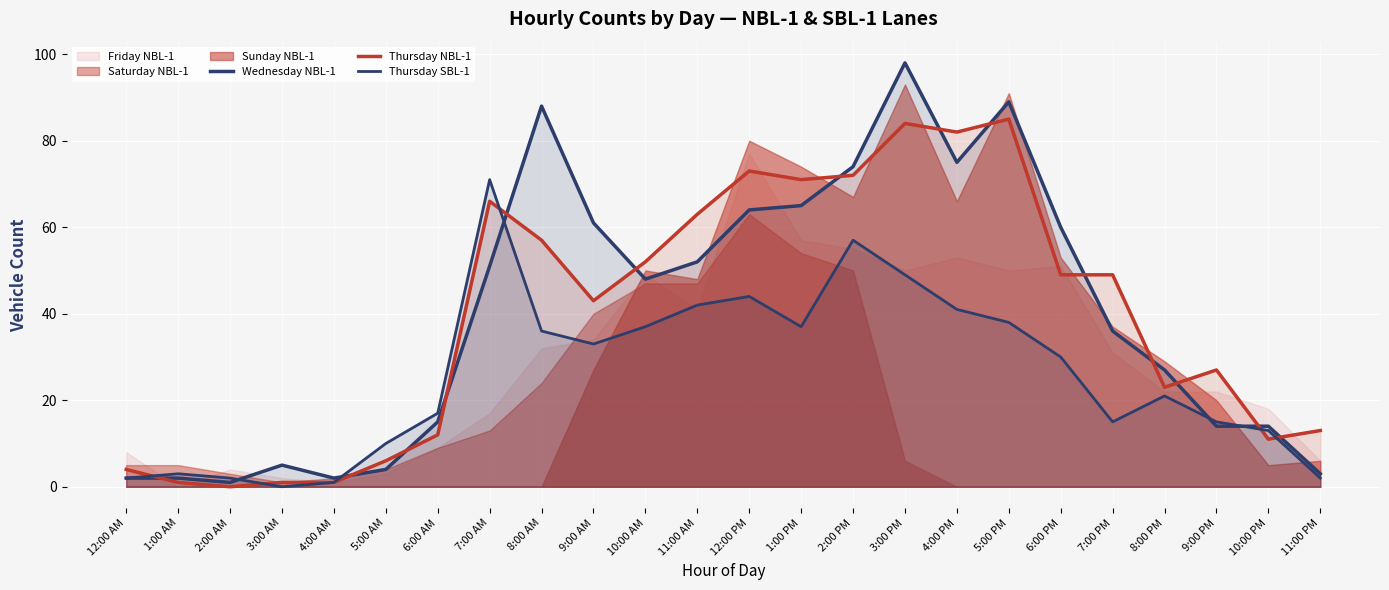

The Thursday SBL-1 series shows 10 at 5:00 AM. True or false?

True